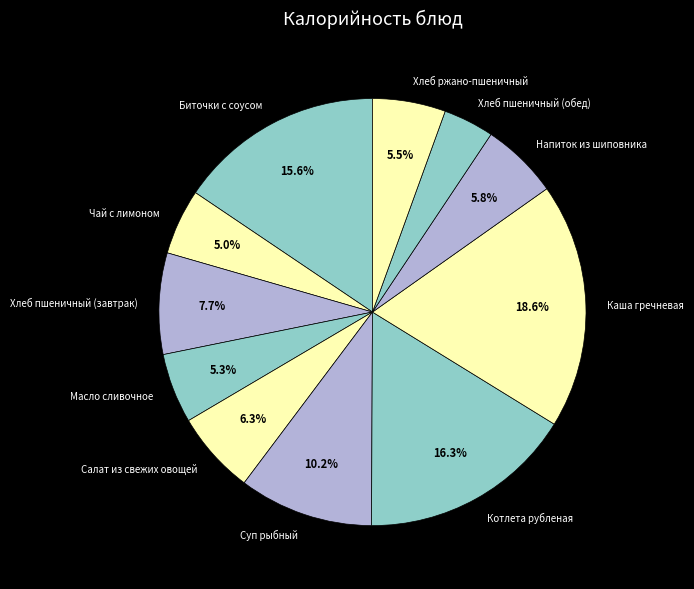

What percentage do Каша гречневая and Напиток из шиповника together represent?

24.4%